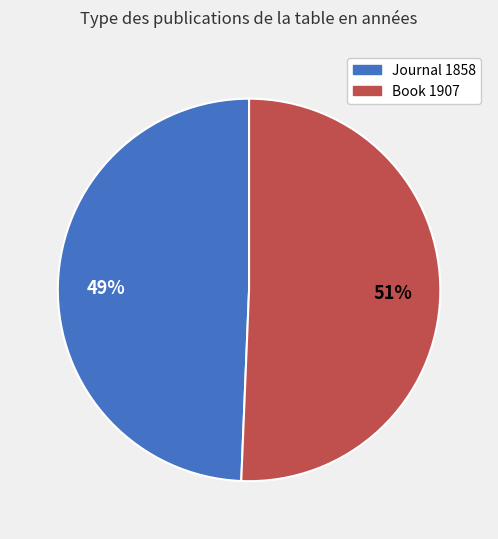

How many slices are in this pie chart?

2